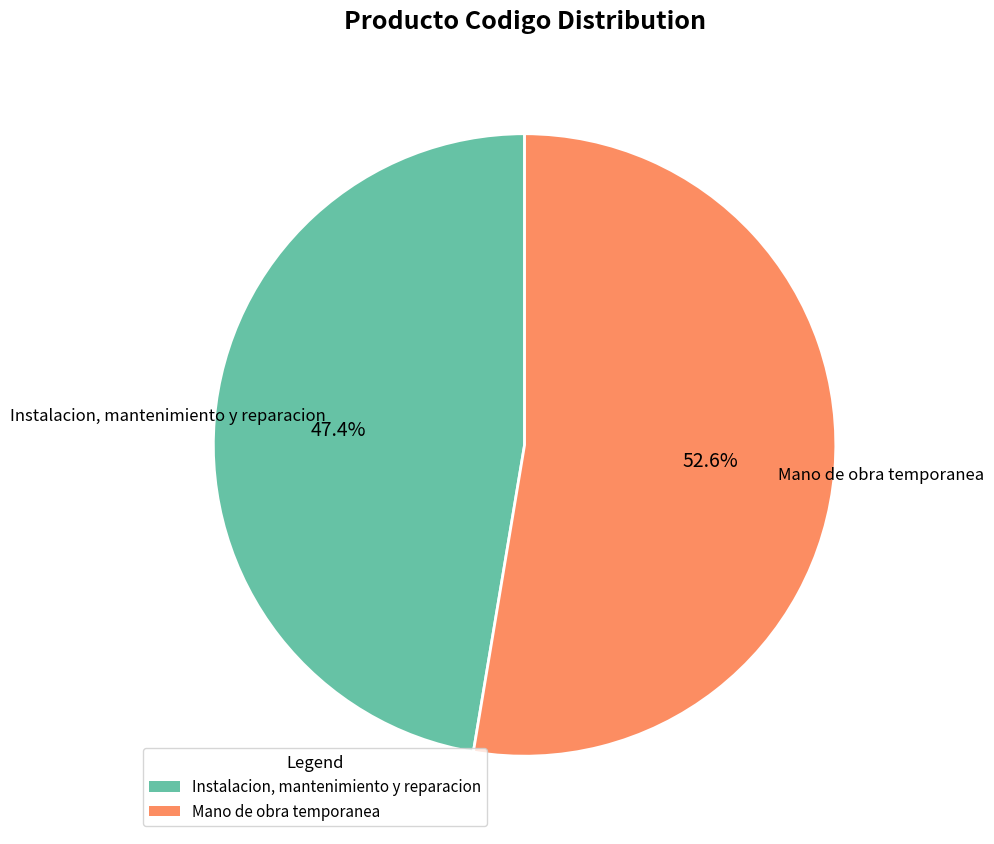

To the nearest percent, what percentage of the pie is Mano de obra temporanea?

53%